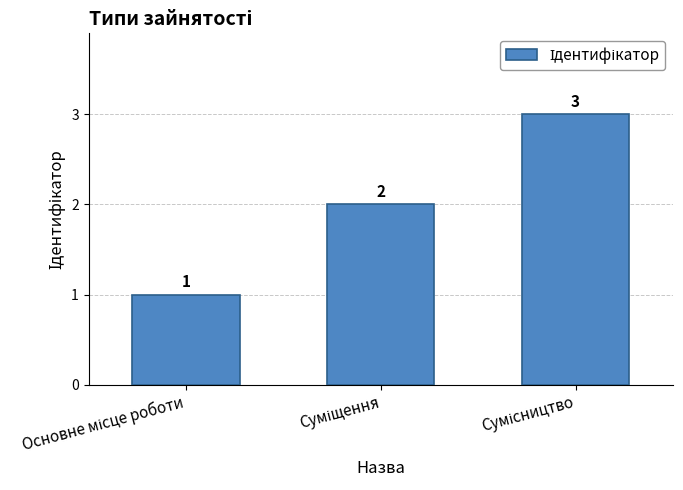

How many values are between 1 and 3?

3